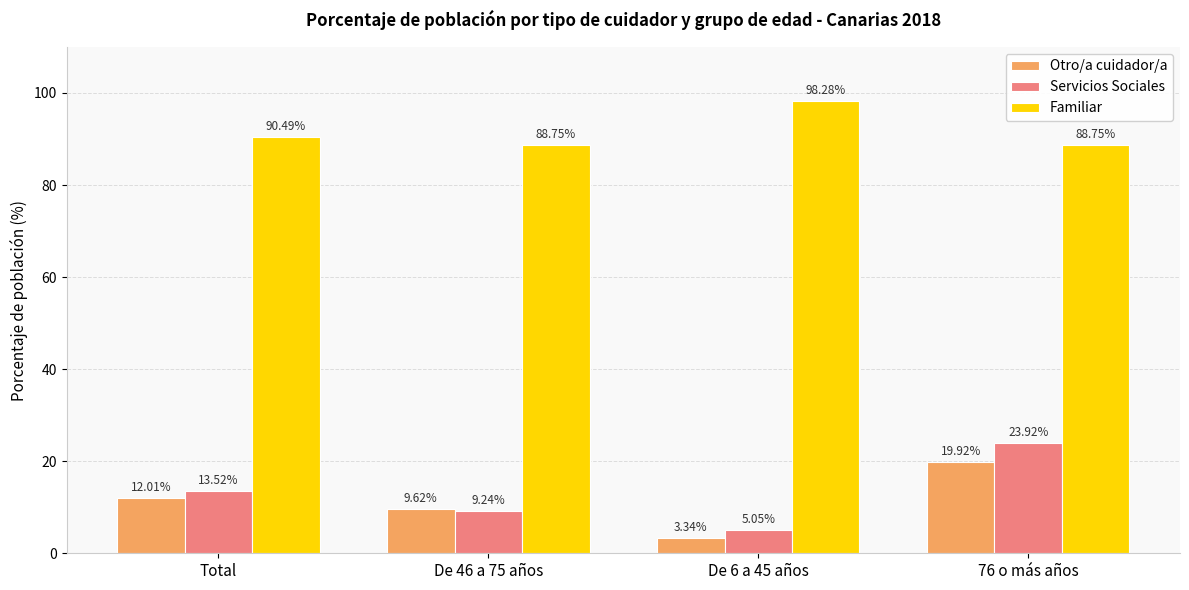

What is the sum of all Otro/a cuidador/a values?

44.9